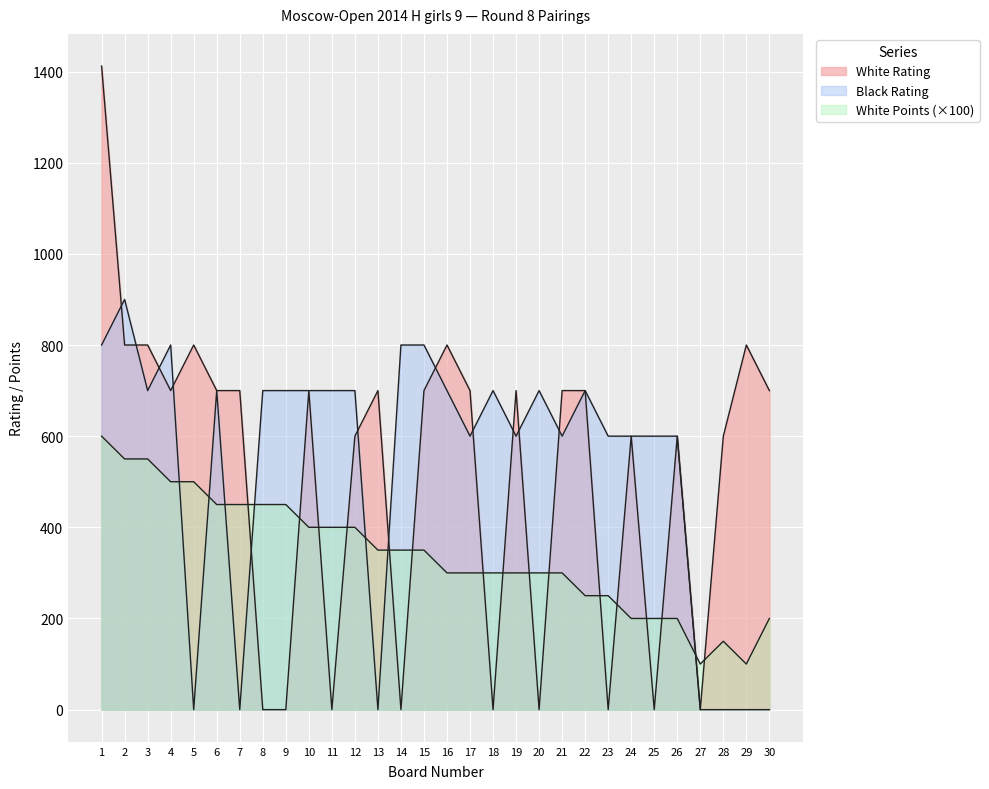

What value does the White Rating series have at 19?

700